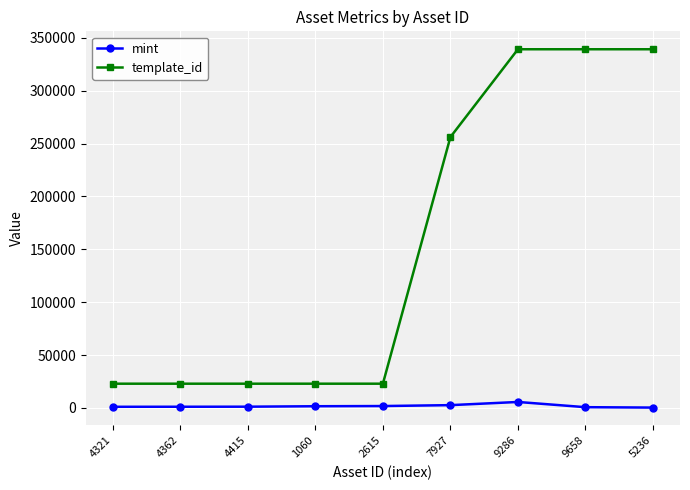

True or false: template_id and mint intersect in this chart.

False